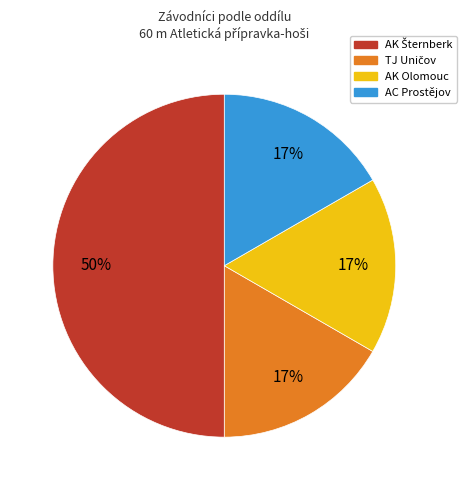

To the nearest percent, what portion does AC Prostějov represent?

17%